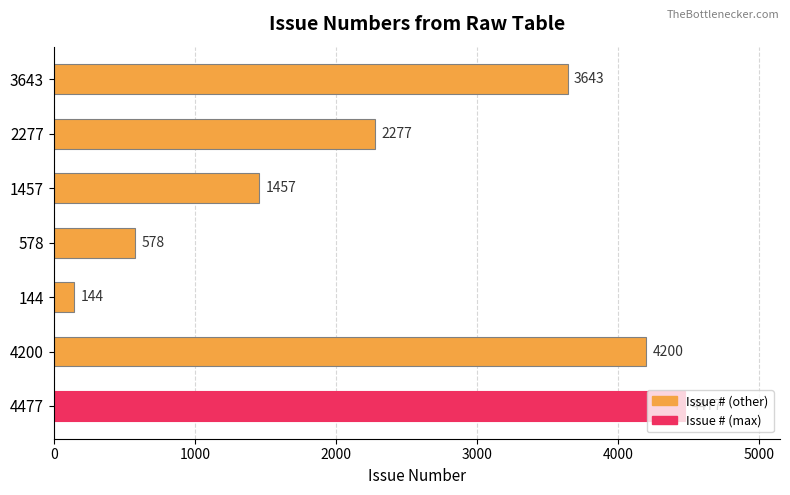

What is the smallest value displayed?

144